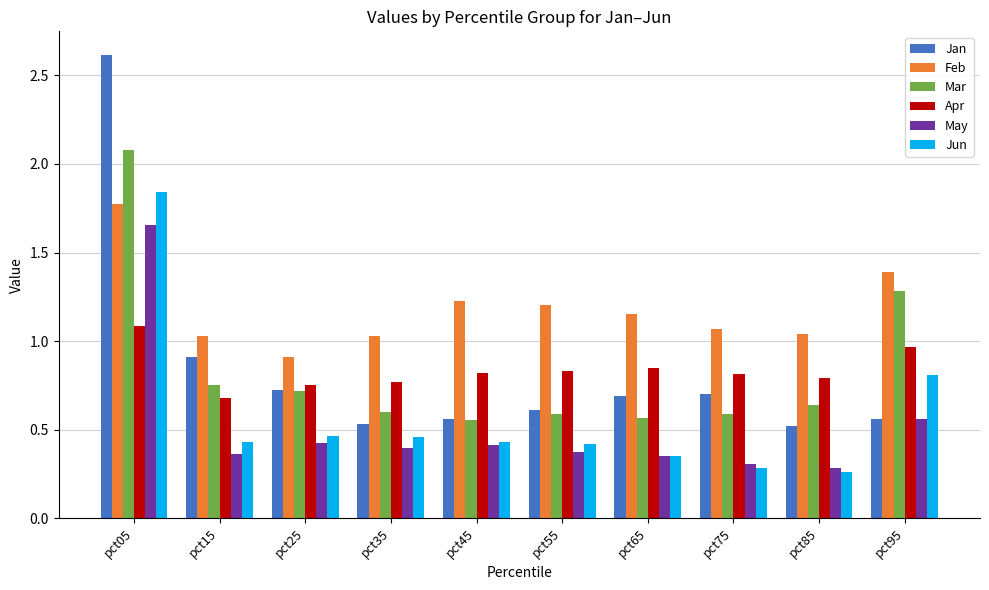

Rank the series by their maximum value, from highest to lowest.

Jan, Mar, Jun, Feb, May, Apr